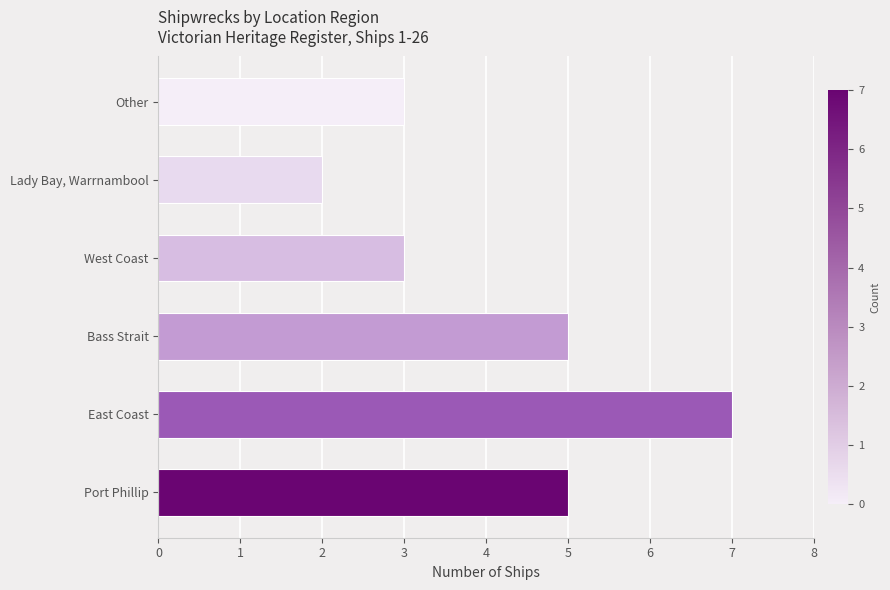

Between Other and Lady Bay, Warrnambool, which is larger?

Other